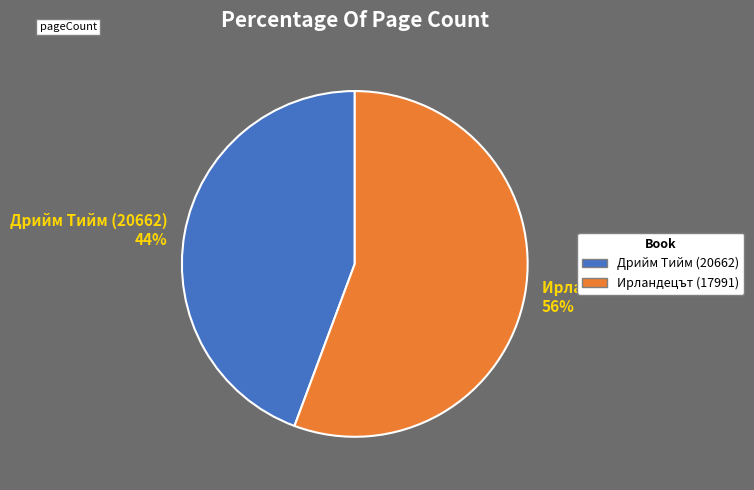

To the nearest percent, what is the combined percentage of Дрийм Тийм (20662) and Ирландецът (17991)?

100%